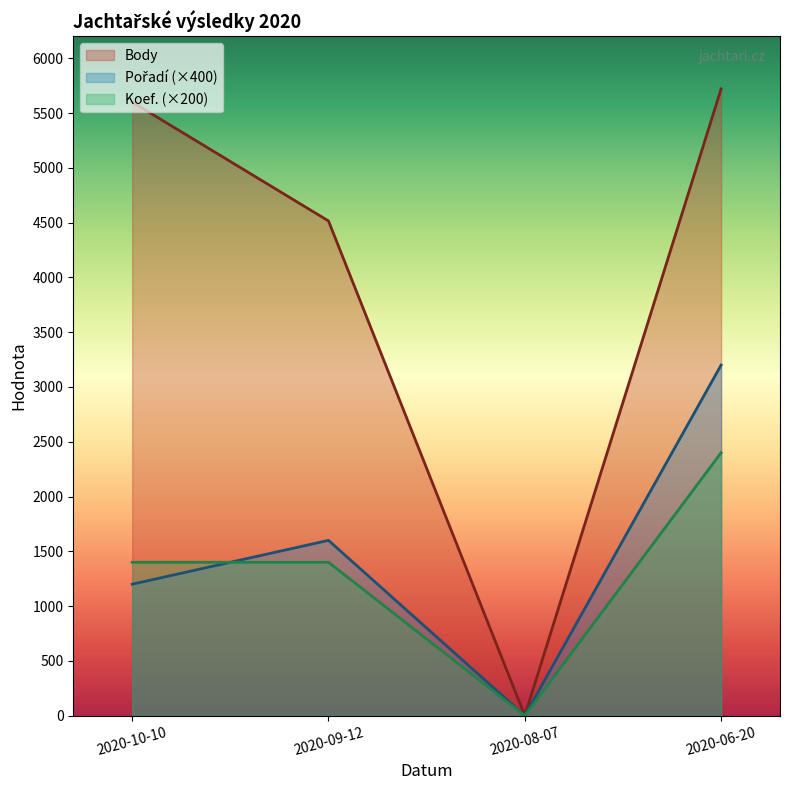

The value of Body at 2020-06-20 is 5720. True or false?

True